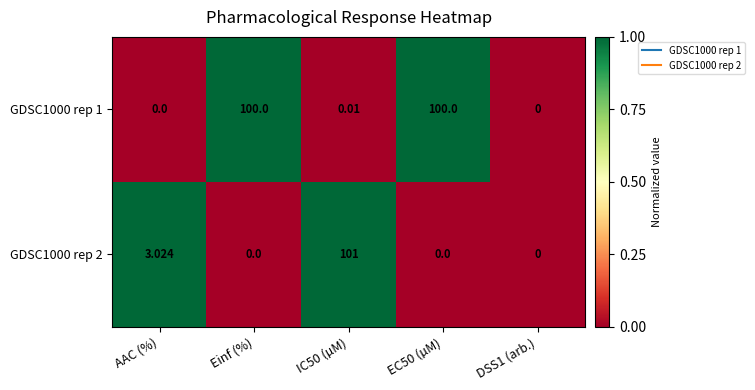

Is the value of GDSC1000 rep 1 at EC50 (µM) greater than the value of GDSC1000 rep 2 at Einf (%)?

Yes